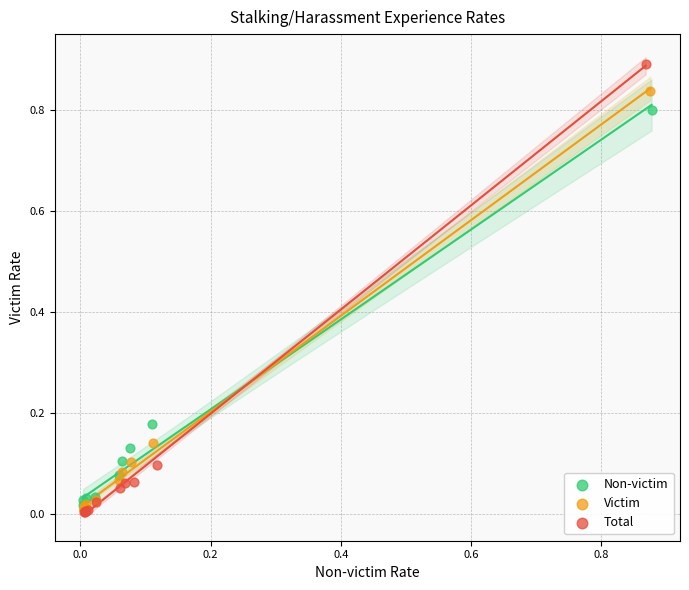

Which series has the largest Y range (max minus min)?

Total